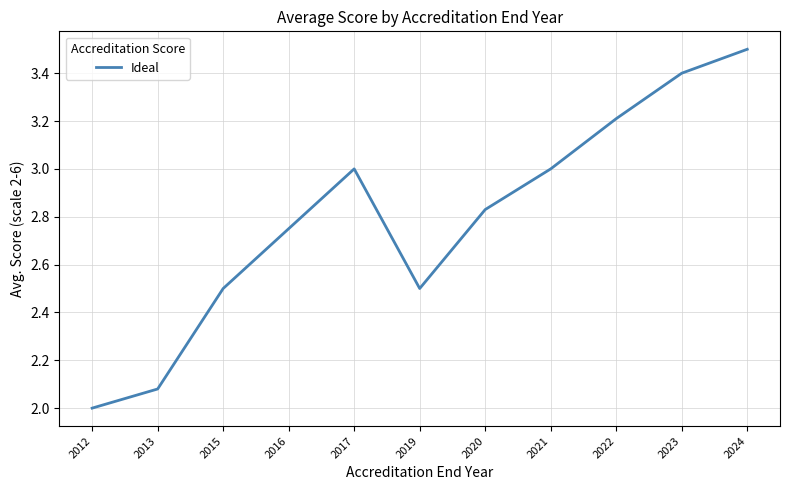

What is the difference between the maximum and minimum values?

1.5